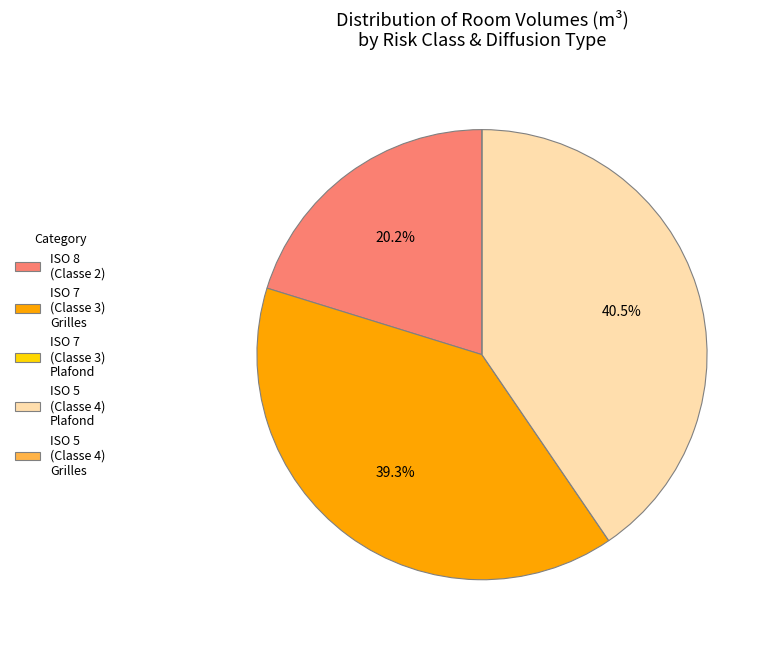

Which category has the biggest portion of the pie?

ISO 5 (Classe 4) Plafond